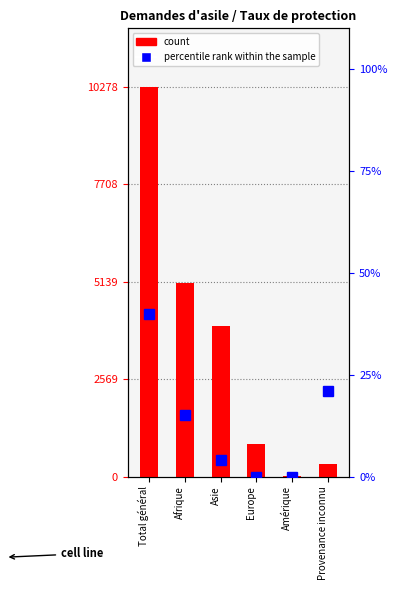

What is the label of the 2nd bar from the left?

Afrique